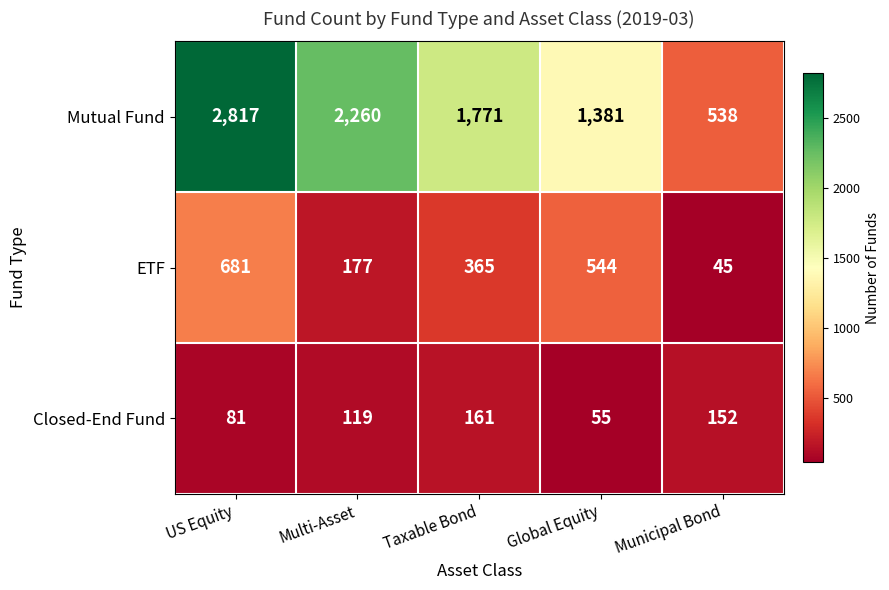

The ETF series shows 947 at US Equity. True or false?

False